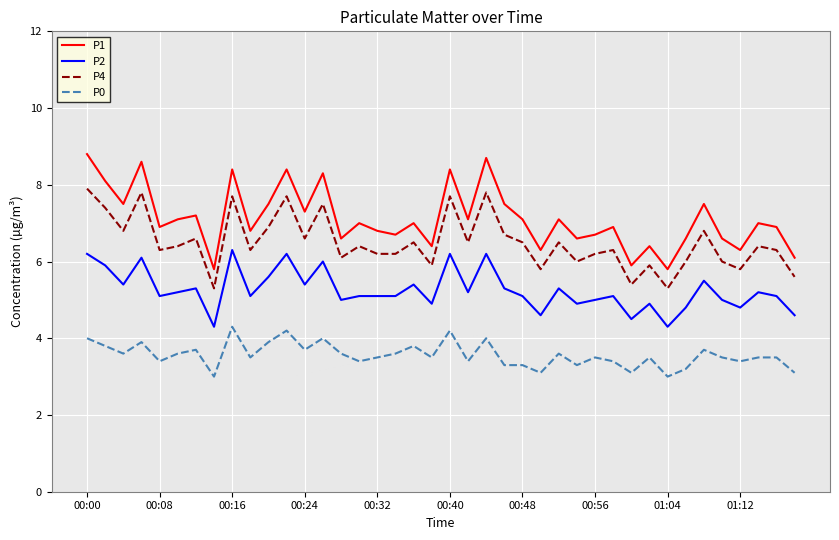

What is the minimum value shown in the chart?

3.0